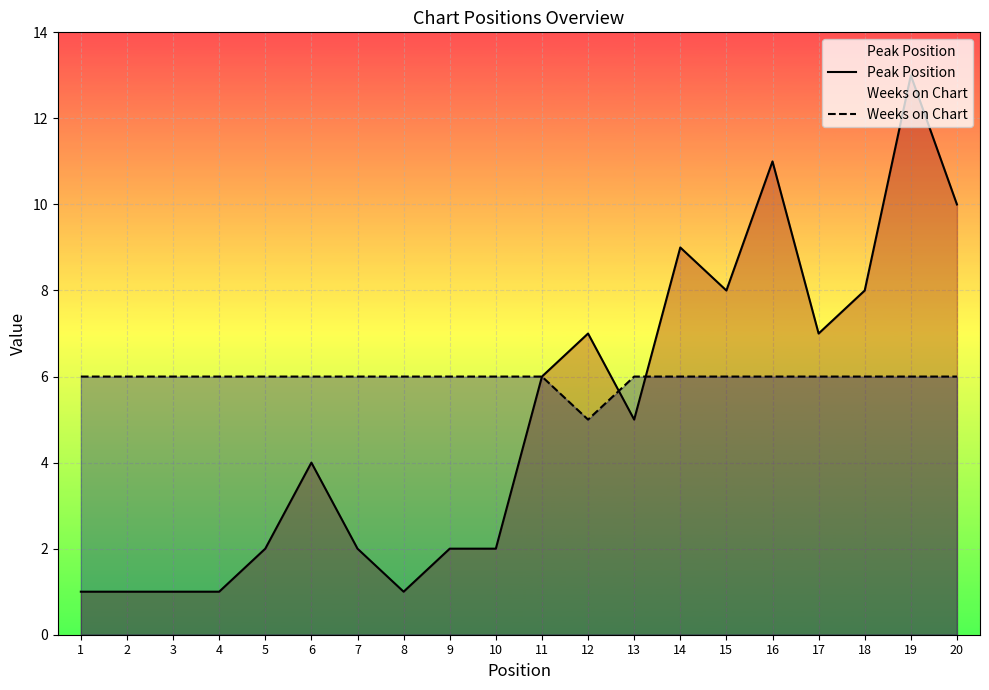

Reading left to right, transcribe all the data shown in this chart.

Peak Position: 1=1	2=1	3=1	4=1	5=2	6=4	7=2	8=1	9=2	10=2	11=6	12=7	13=5	14=9	15=8	16=11	17=7	18=8	19=13	20=10
Weeks on Chart: 1=6	2=6	3=6	4=6	5=6	6=6	7=6	8=6	9=6	10=6	11=6	12=5	13=6	14=6	15=6	16=6	17=6	18=6	19=6	20=6